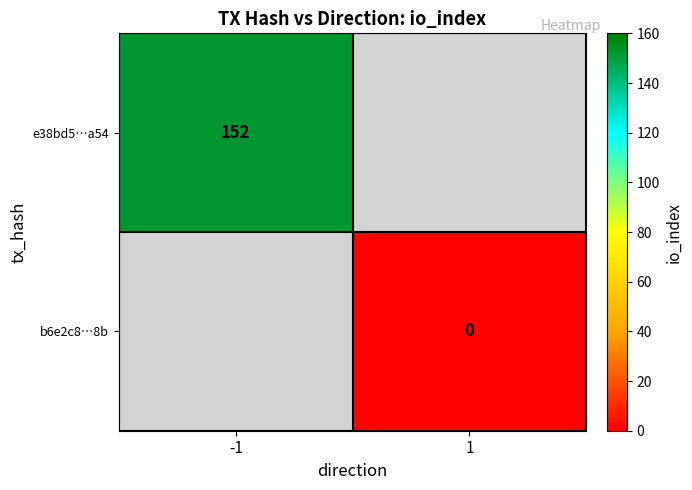

Which label corresponds to the largest value in the chart?

-1